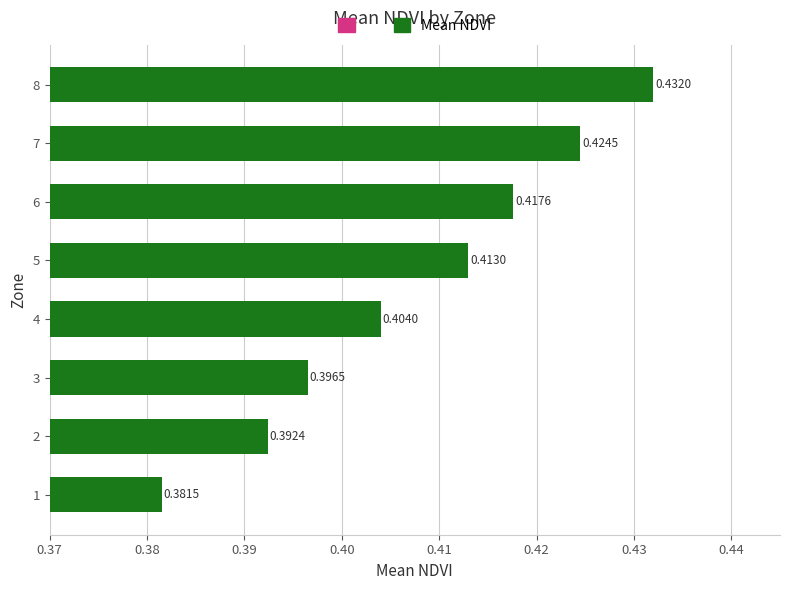

List the labels in order of value, smallest first.

1, 2, 3, 4, 5, 6, 7, 8